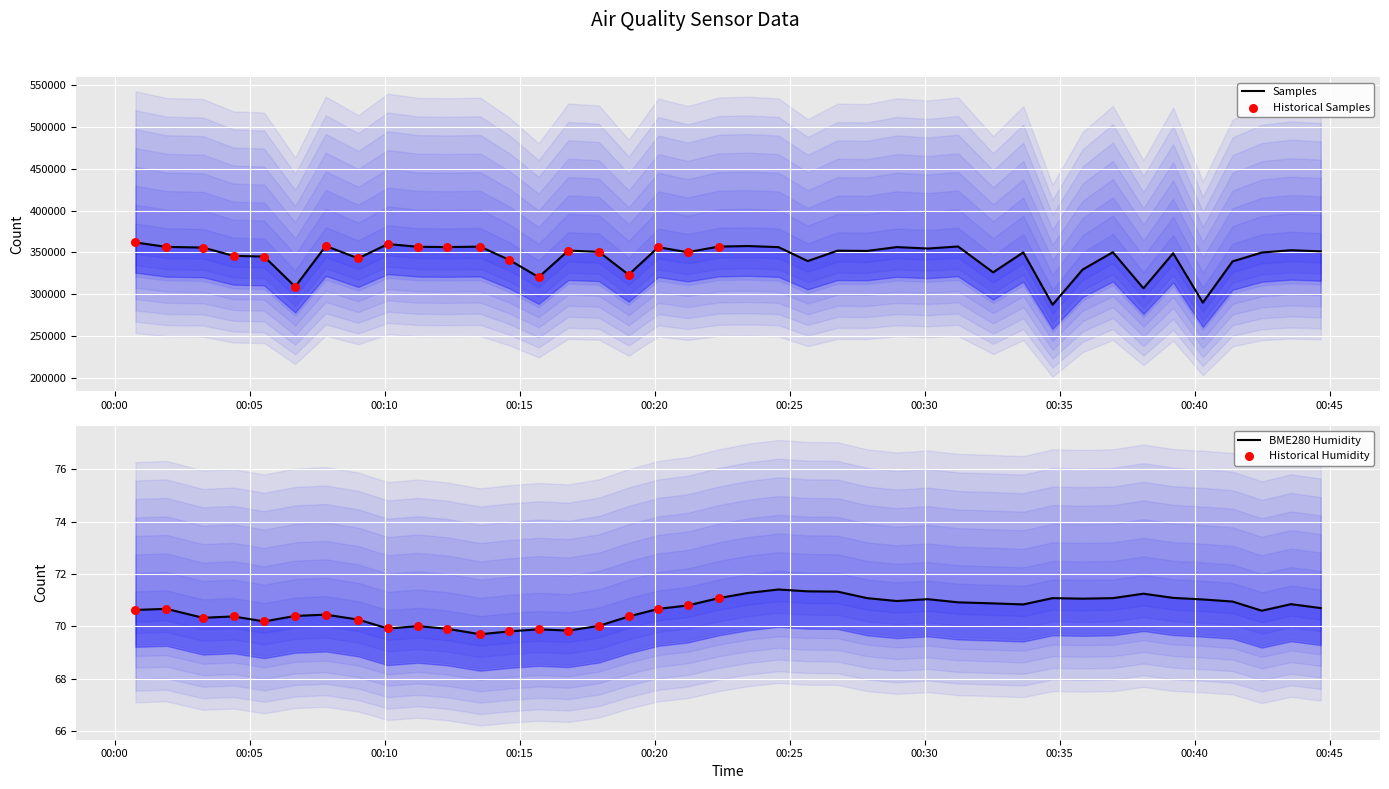

Which series has the largest total across all categories?

Samples